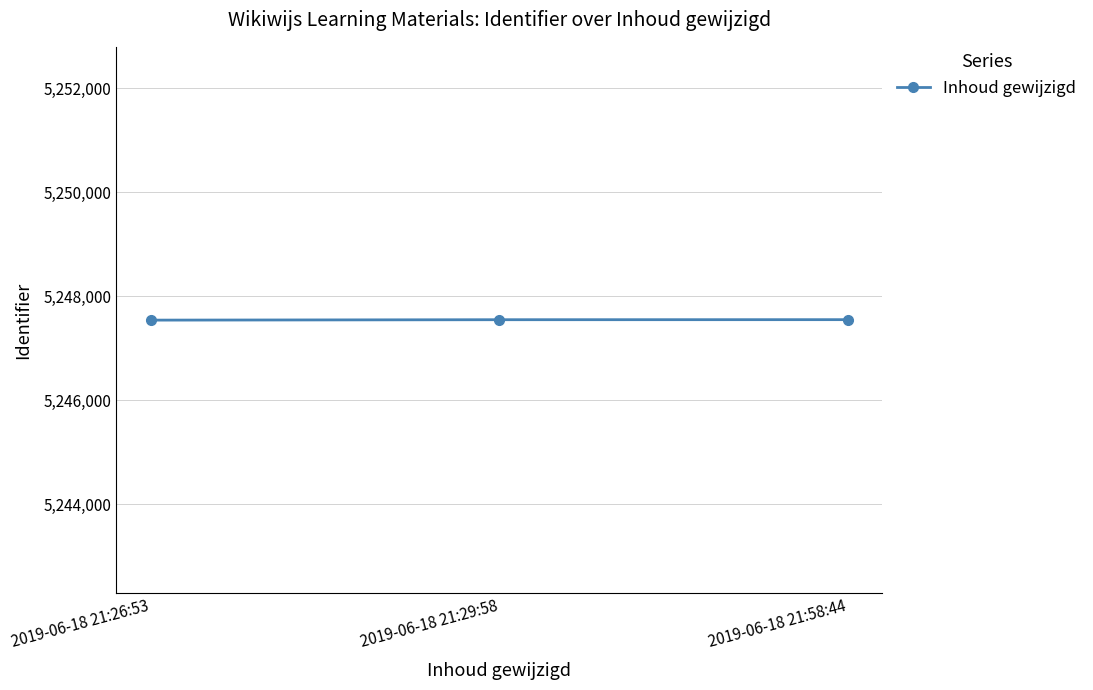

What is the maximum value shown in the chart?

5247547